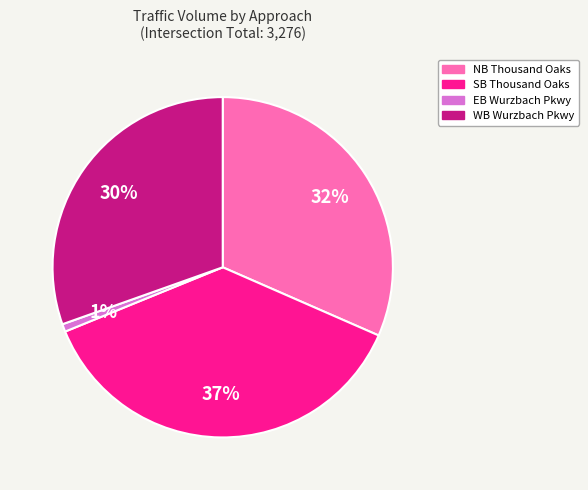

Count the number of slices in the pie.

4